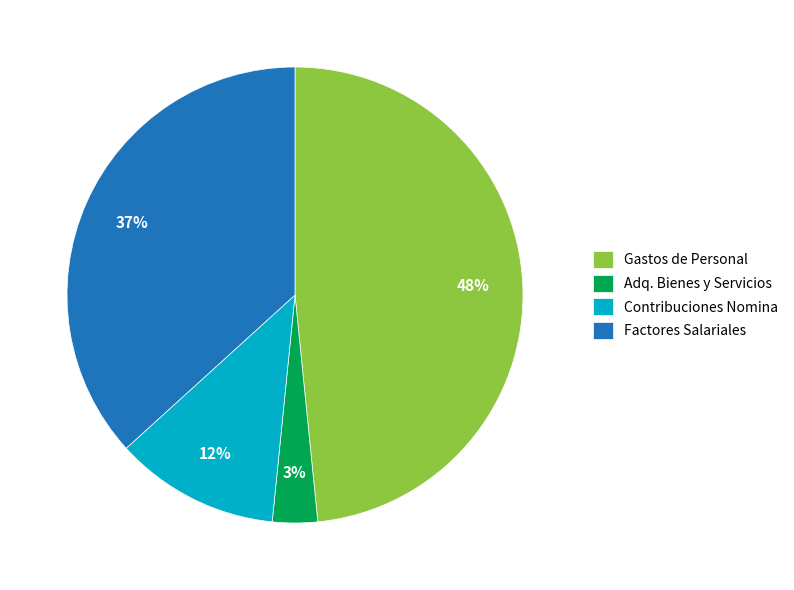

Is there any slice that represents more than half of the pie?

No